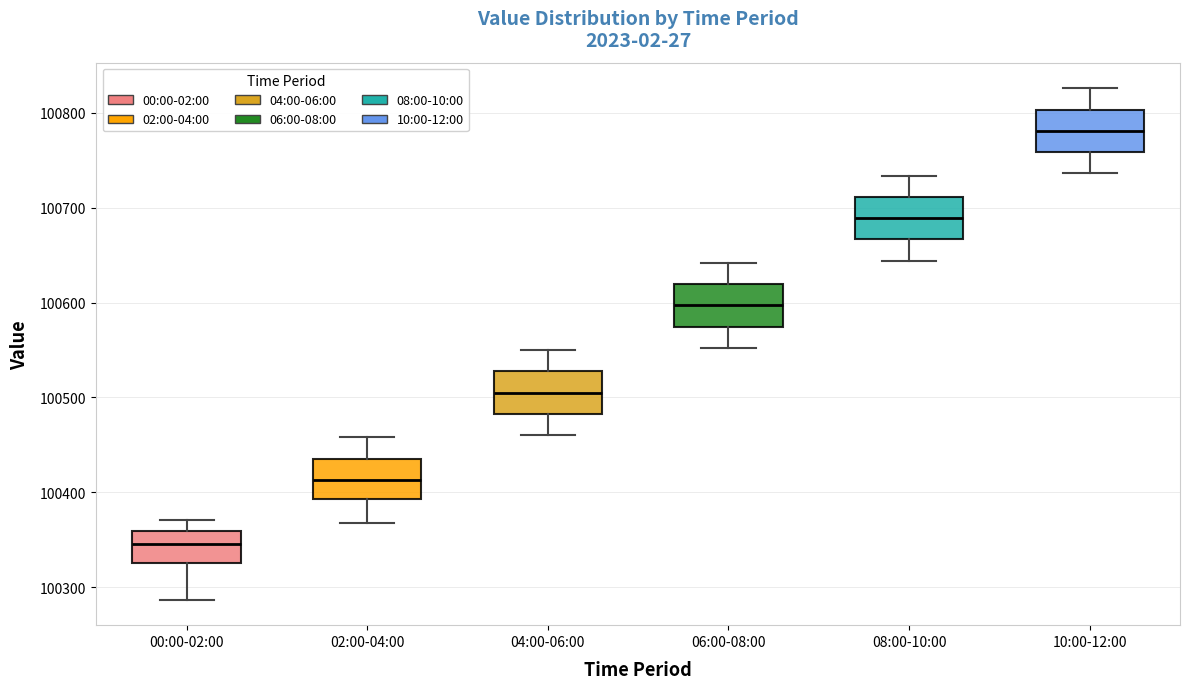

Reading left to right, read every box against the y-axis: the position of its median line, the range the box covers, and the ends of its whiskers. The values are not printed on the chart, so give them approximately, as read against the axis.

00:00-02:00: median 100350, box 100330 to 100360, whiskers 100290 to 100370
02:00-04:00: median 100410, box 100390 to 100440, whiskers 100370 to 100460
04:00-06:00: median 100510, box 100480 to 100530, whiskers 100460 to 100550
06:00-08:00: median 100600, box 100570 to 100620, whiskers 100550 to 100640
08:00-10:00: median 100690, box 100670 to 100710, whiskers 100640 to 100730
10:00-12:00: median 100780, box 100760 to 100800, whiskers 100740 to 100830